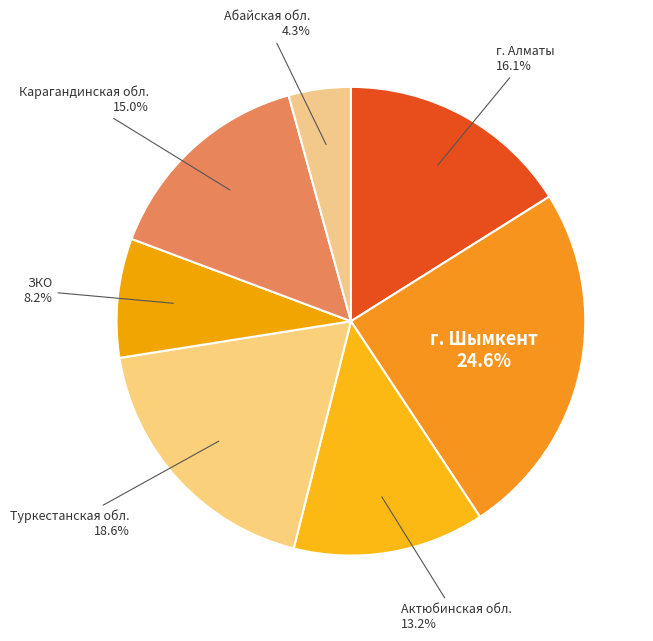

To the nearest percent, what is the average slice percentage?

14%